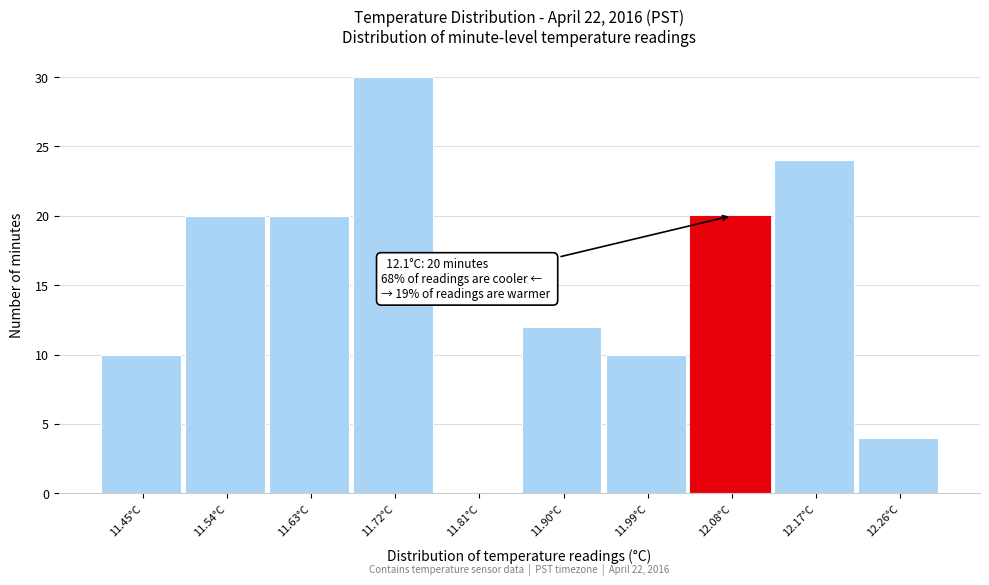

Reading right to left, list all the values displayed in this chart.

12.26°C=4	12.17°C=24	12.08°C=20	11.99°C=10	11.90°C=12	11.81°C=0	11.72°C=30	11.63°C=20	11.54°C=20	11.45°C=10